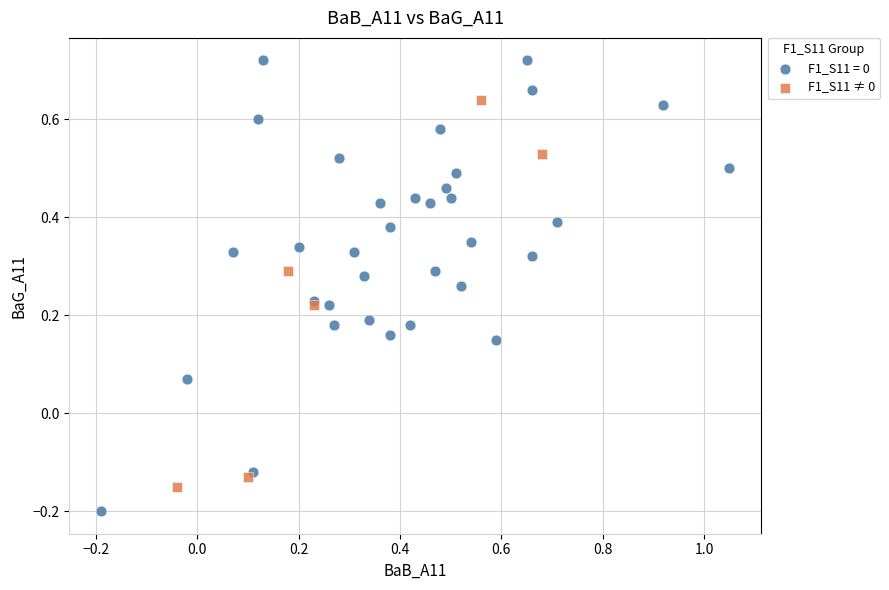

Which series reaches the maximum Y coordinate?

F1_S11 = 0